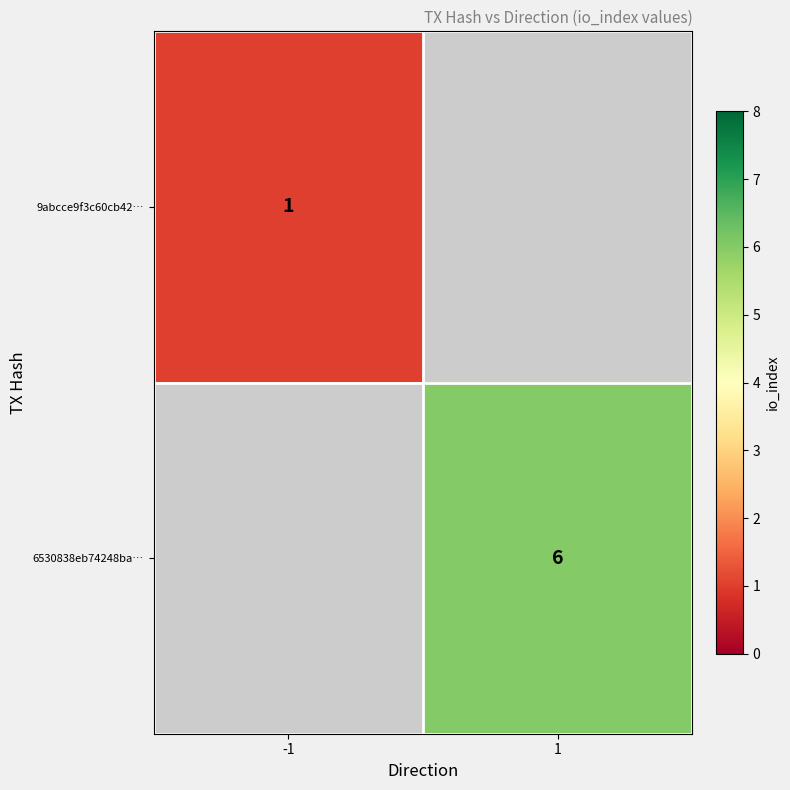

The 9abcce9f3c60cb42… series shows 1 at -1. True or false?

True